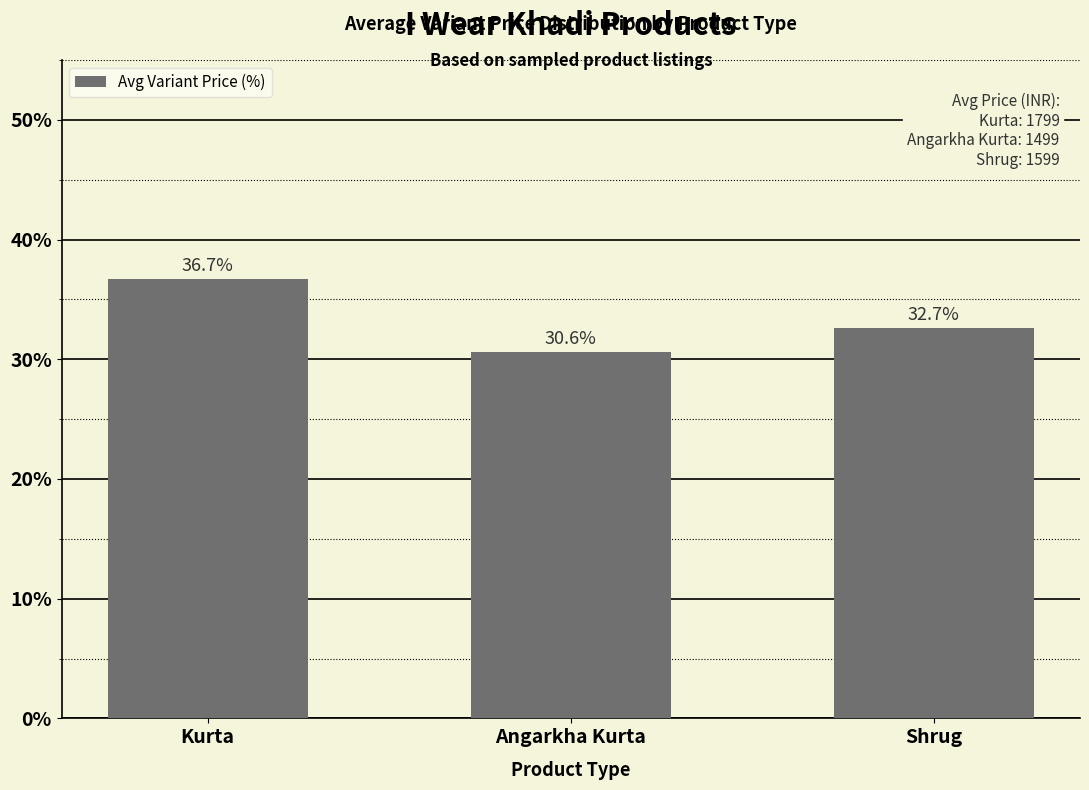

Reading left to right, extract all data points from this chart.

36.7	30.6	32.7